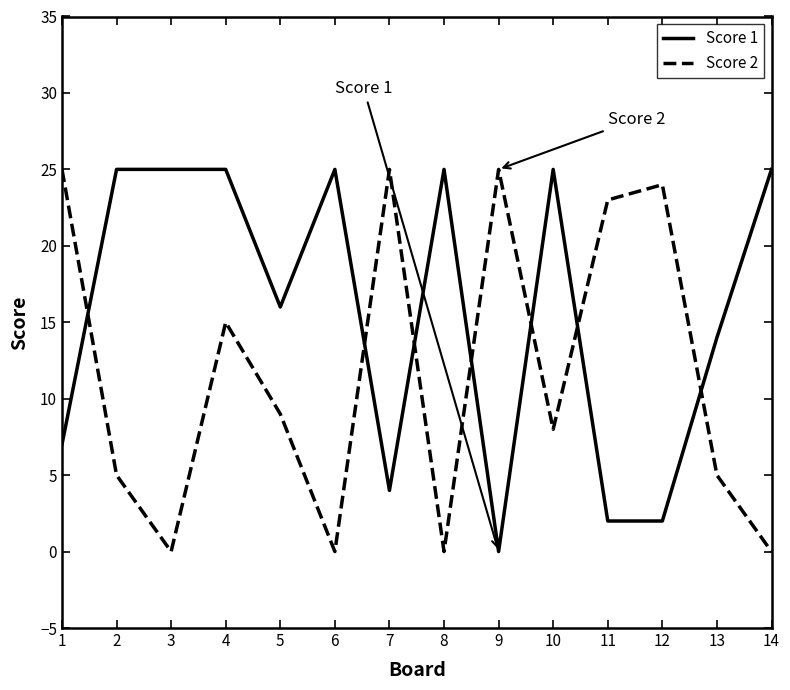

Reading left to right, extract all data points from this chart.

Score 1: 7	25	25	25	16	25	4	25	0	25	2	2	14	25
Score 2: 25	5	0	15	9	0	25	0	25	8	23	24	5	0